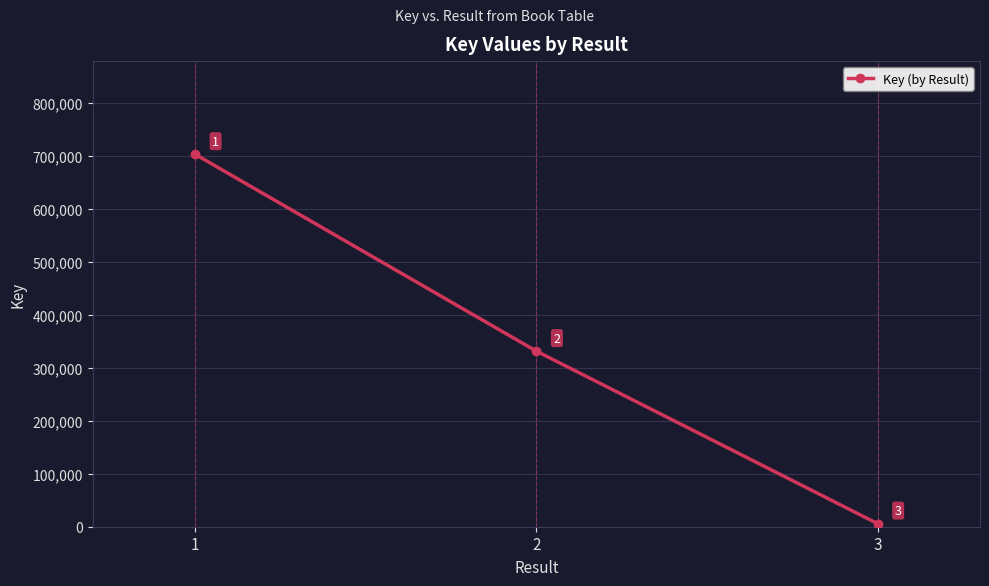

Approximately how many times larger is the value at 1 compared to 2?

2.1